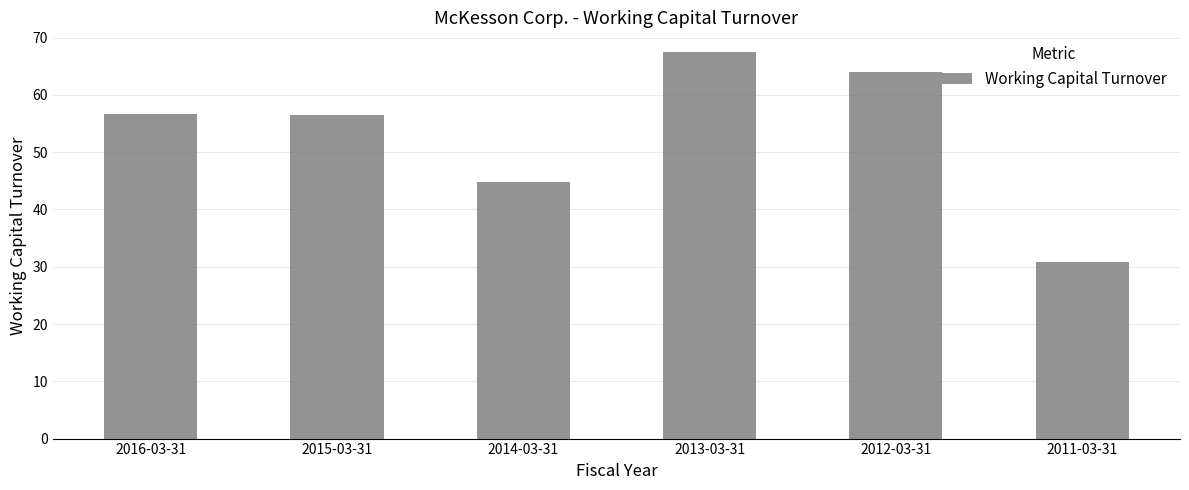

What is the greatest value displayed?

67.5